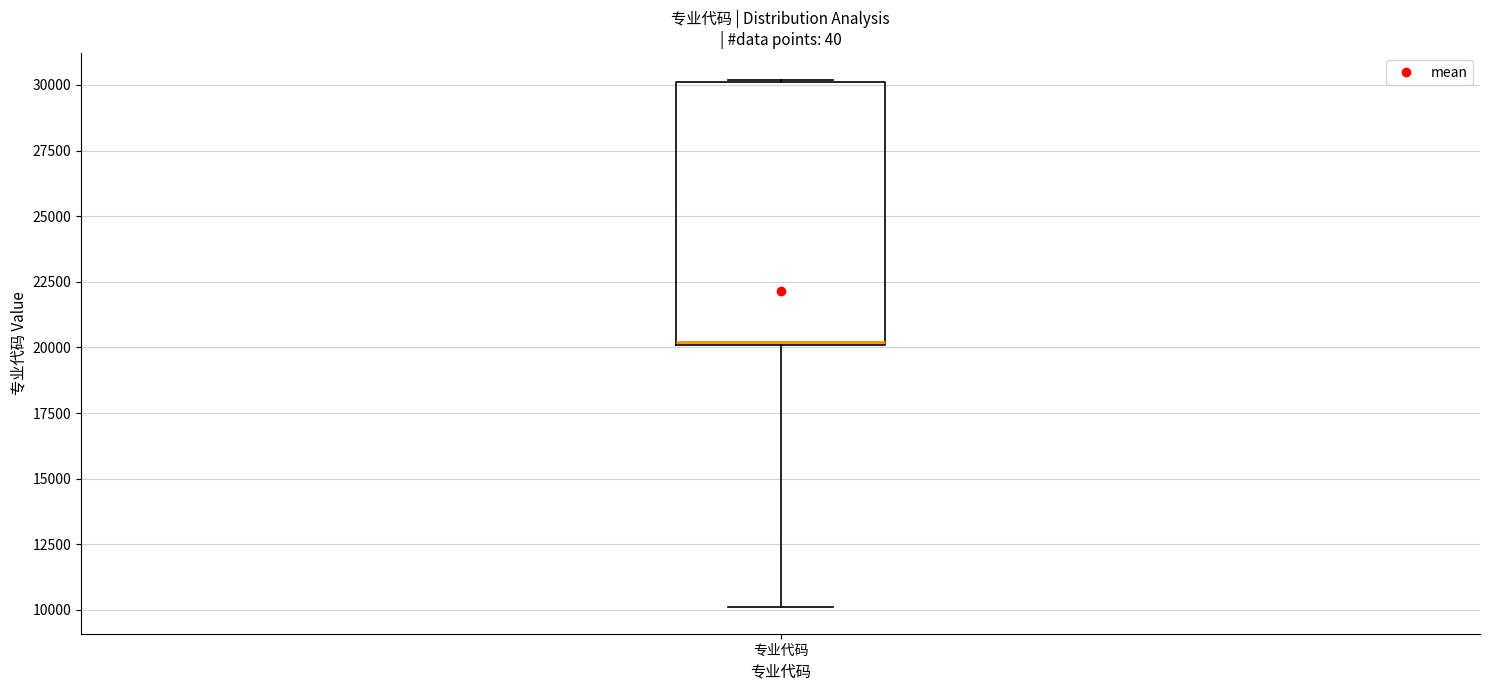

Read this box plot against the y-axis: the position of the median line, the range covered by the box, and the ends of both whiskers. The values are not printed on the chart, so give them approximately, as read against the axis.

median 20000, box 20000 to 30000, whiskers 10000 to 30000